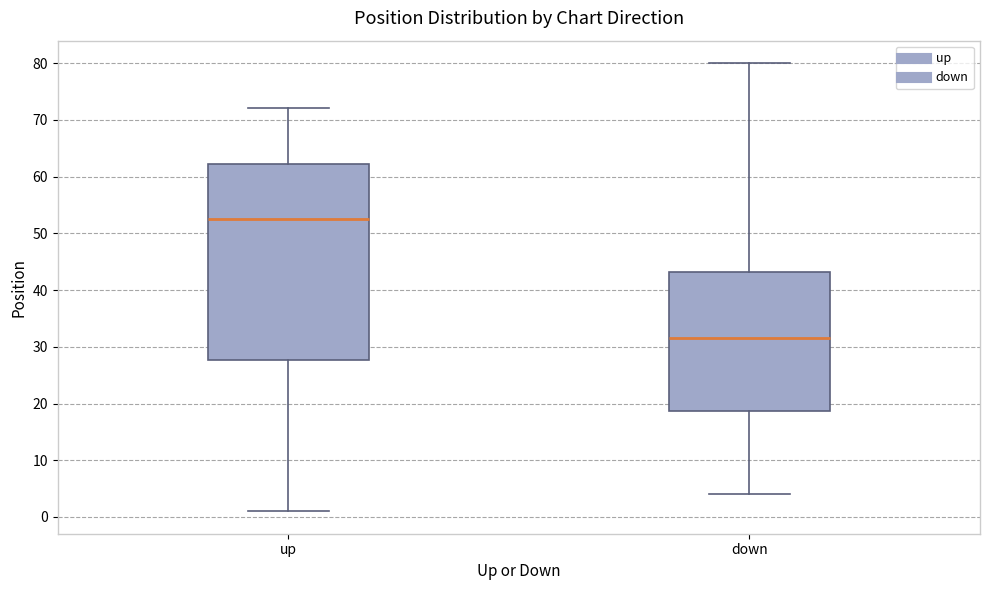

Where does the median line of the box for down sit on the y-axis? The values are not printed on the chart, so give them approximately, as read against the axis.

32